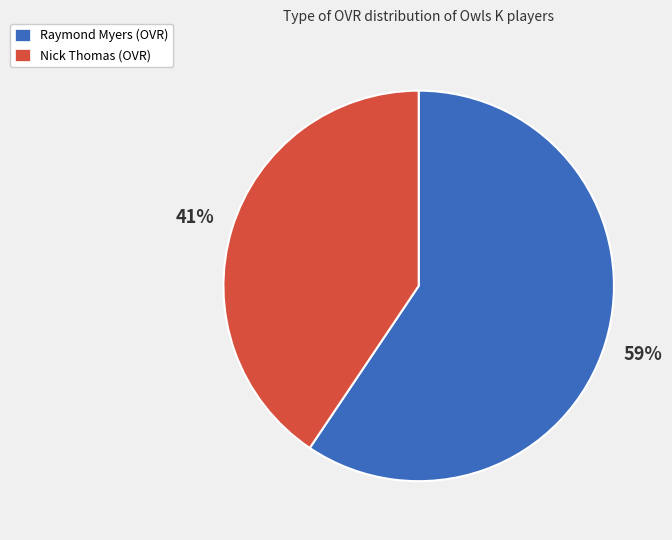

How many segments does this pie chart have?

2